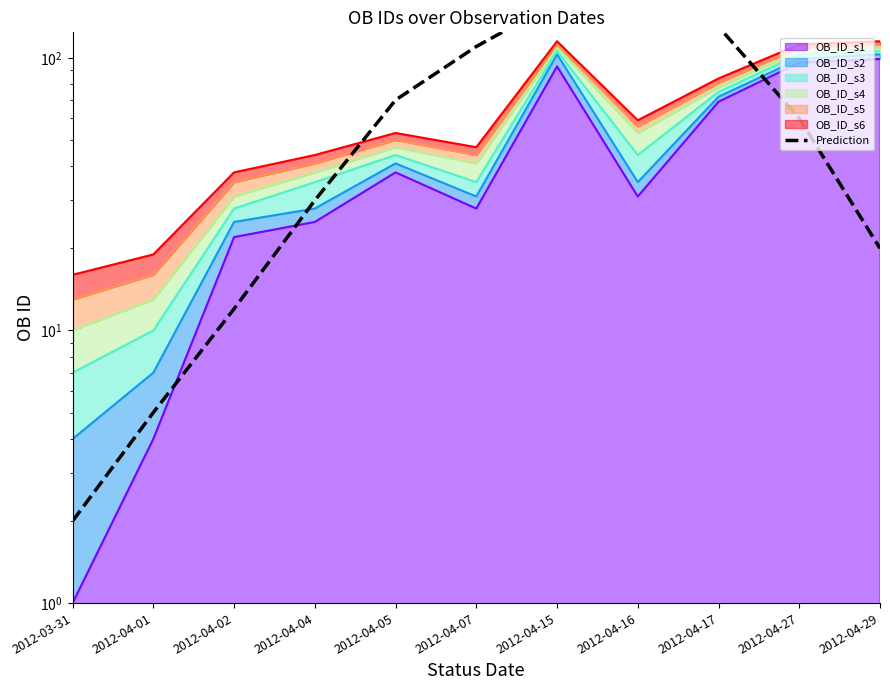

What is the label of the 8th point from the left?

2012-04-16